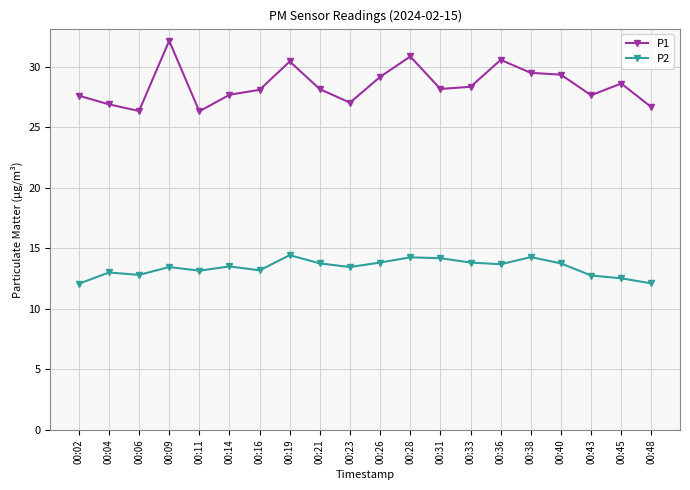

What are all the series names shown in the legend?

P1, P2